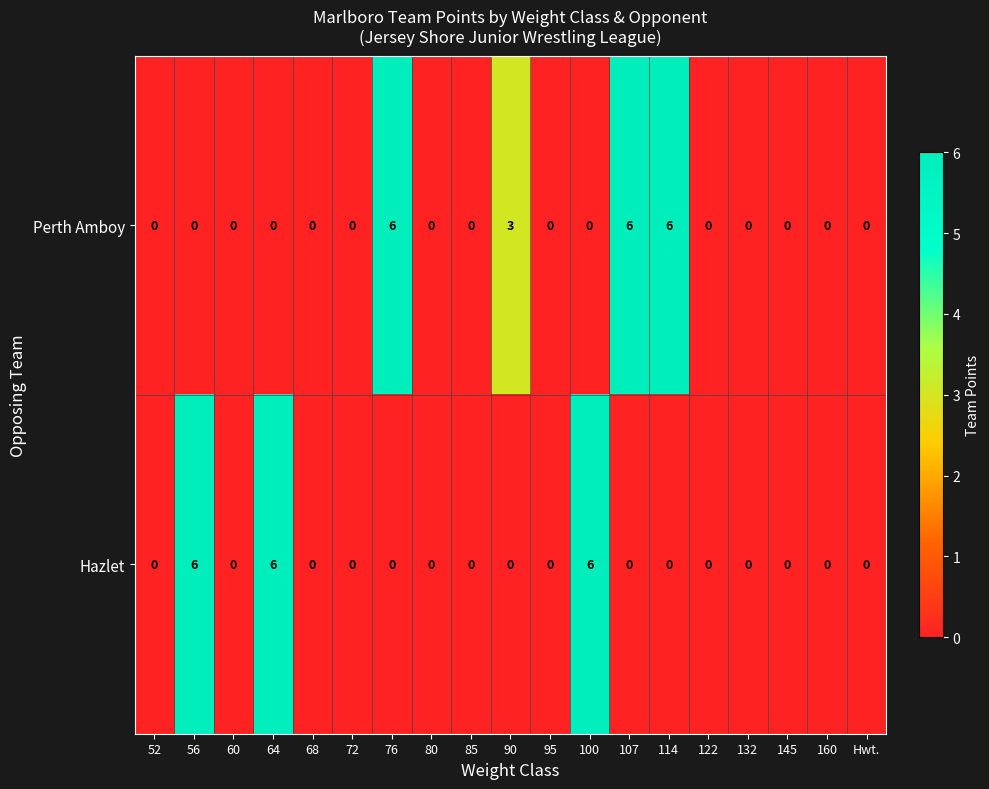

What is the sum of all Perth Amboy values?

21